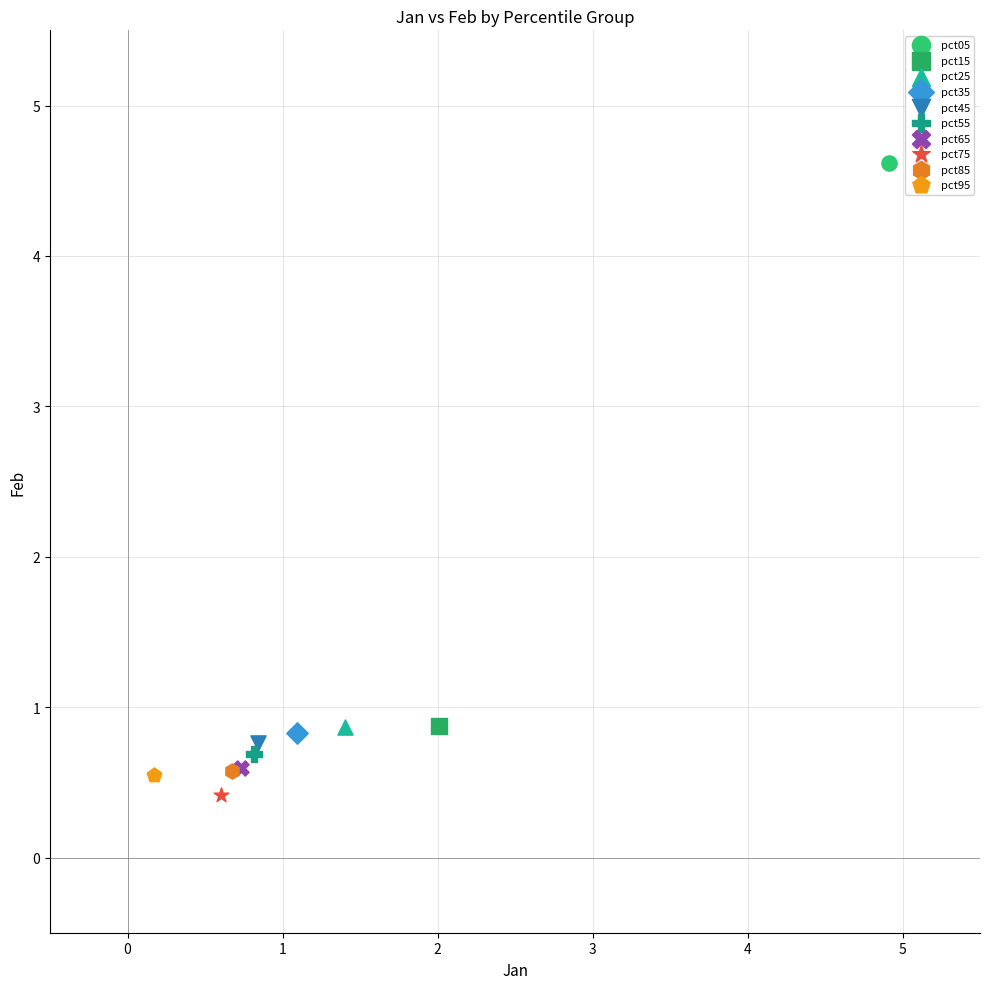

What are all the series names shown in the legend?

pct05, pct15, pct25, pct35, pct45, pct55, pct65, pct75, pct85, pct95